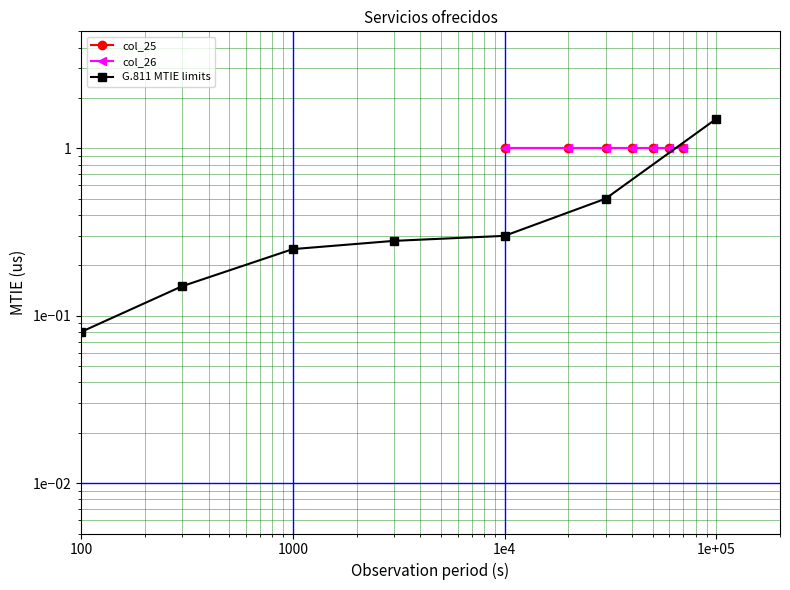

What is the minimum value for col_25?

1.0